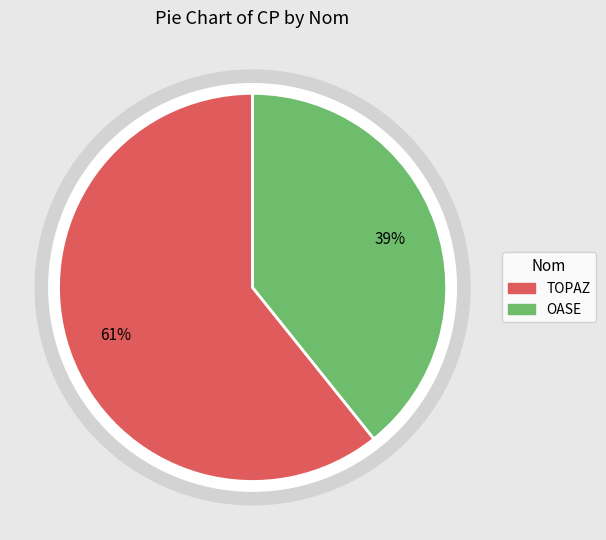

To the nearest percent, what percentage of the pie is TOPAZ?

61%